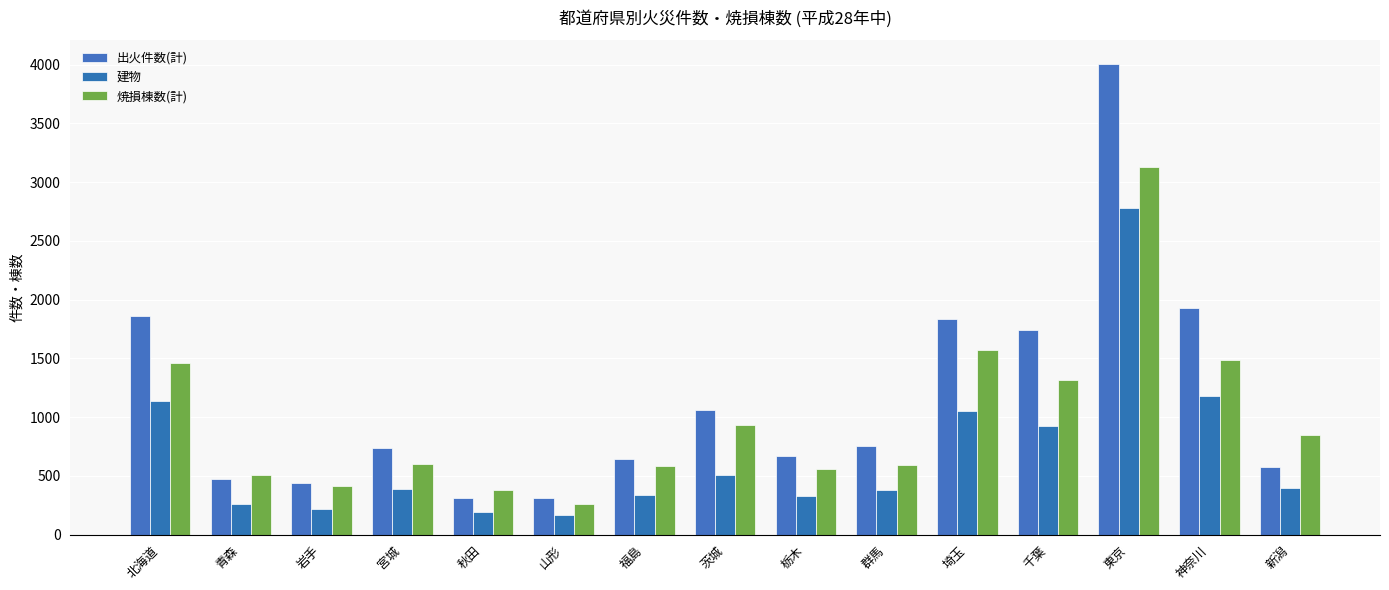

How many bars are there in total?

45